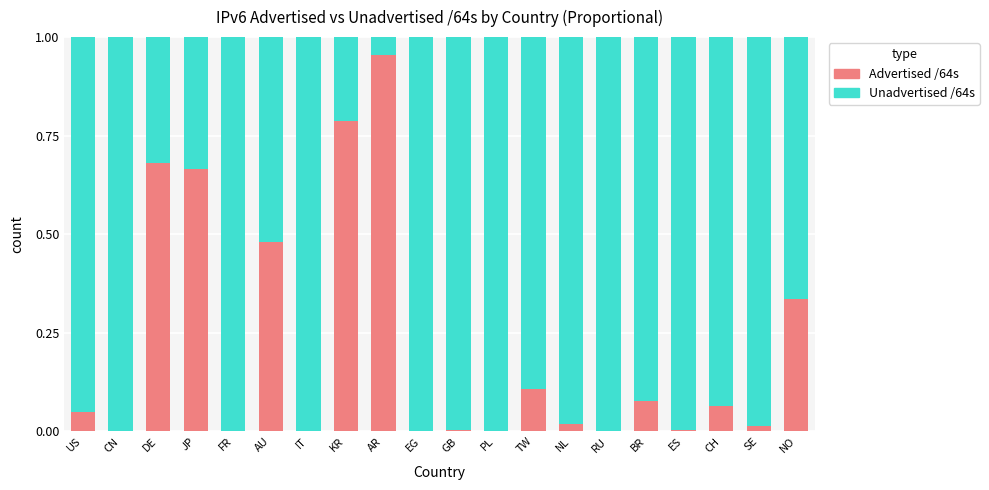

Is it true that Advertised /64s equals 0.1 at BR?

True